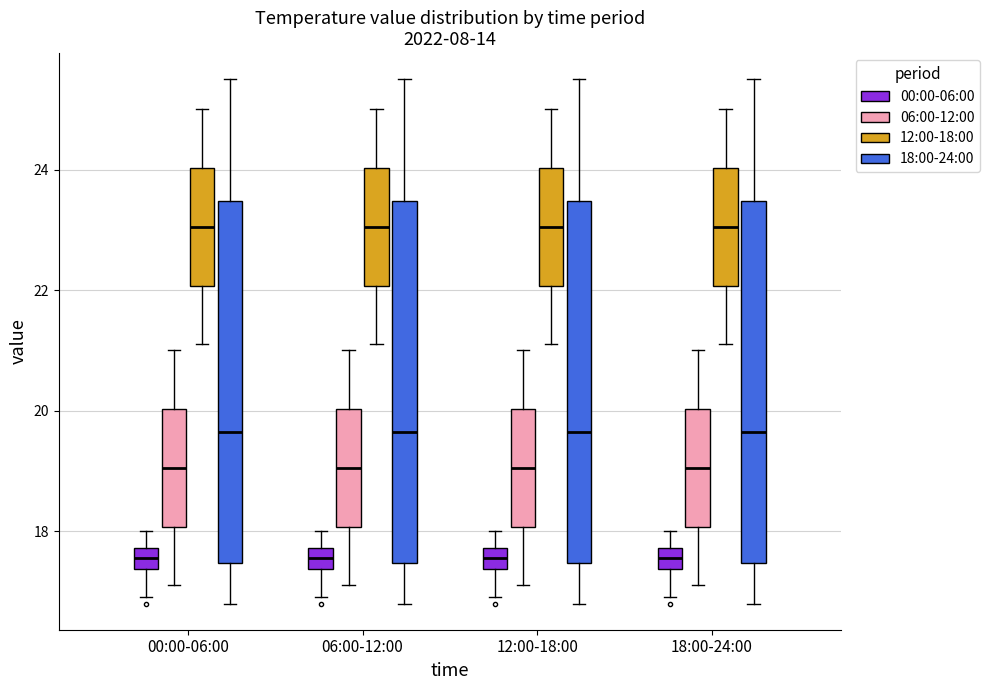

Reading left to right, read every box against the y-axis: the position of its median line, the range the box covers, and the ends of its whiskers. The values are not printed on the chart, so give them approximately, as read against the axis.

00:00-06:00 (00:00-06:00): median 17.6, box 17.4 to 17.8, whiskers 17.0 to 18.0
00:00-06:00 (06:00-12:00): median 19.0, box 18.0 to 20.0, whiskers 17.2 to 21.0
00:00-06:00 (12:00-18:00): median 23.0, box 22.0 to 24.0, whiskers 21.2 to 25.0
00:00-06:00 (18:00-24:00): median 19.6, box 17.4 to 23.4, whiskers 16.8 to 25.6
06:00-12:00 (00:00-06:00): median 17.6, box 17.4 to 17.8, whiskers 17.0 to 18.0
06:00-12:00 (06:00-12:00): median 19.0, box 18.0 to 20.0, whiskers 17.2 to 21.0
06:00-12:00 (12:00-18:00): median 23.0, box 22.0 to 24.0, whiskers 21.2 to 25.0
06:00-12:00 (18:00-24:00): median 19.6, box 17.4 to 23.4, whiskers 16.8 to 25.6
12:00-18:00 (00:00-06:00): median 17.6, box 17.4 to 17.8, whiskers 17.0 to 18.0
12:00-18:00 (06:00-12:00): median 19.0, box 18.0 to 20.0, whiskers 17.2 to 21.0
12:00-18:00 (12:00-18:00): median 23.0, box 22.0 to 24.0, whiskers 21.2 to 25.0
12:00-18:00 (18:00-24:00): median 19.6, box 17.4 to 23.4, whiskers 16.8 to 25.6
18:00-24:00 (00:00-06:00): median 17.6, box 17.4 to 17.8, whiskers 17.0 to 18.0
18:00-24:00 (06:00-12:00): median 19.0, box 18.0 to 20.0, whiskers 17.2 to 21.0
18:00-24:00 (12:00-18:00): median 23.0, box 22.0 to 24.0, whiskers 21.2 to 25.0
18:00-24:00 (18:00-24:00): median 19.6, box 17.4 to 23.4, whiskers 16.8 to 25.6